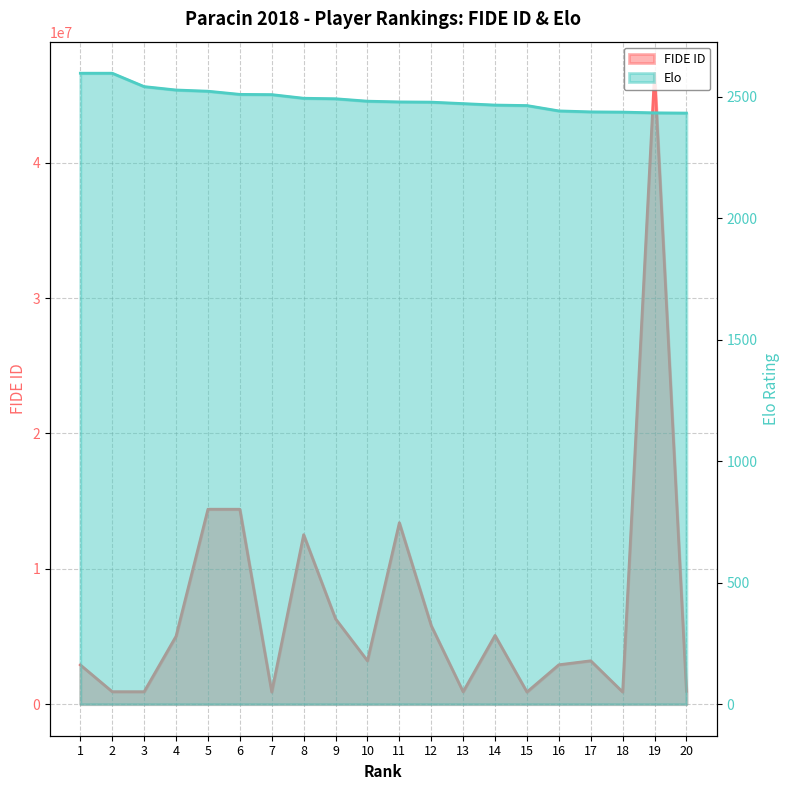

Reading left to right, what are all the values shown in this chart?

FIDE ID: 2900017	921629	920479	5019141	14403803	14401487	900125	12521604	6305962	3206882	13405764	5801605	915483	5078776	900290	2911086	3204731	901679	46616543	950122
Elo: 2596	2596	2541	2527	2522	2509	2508	2493	2491	2481	2478	2477	2471	2465	2463	2441	2437	2436	2433	2432